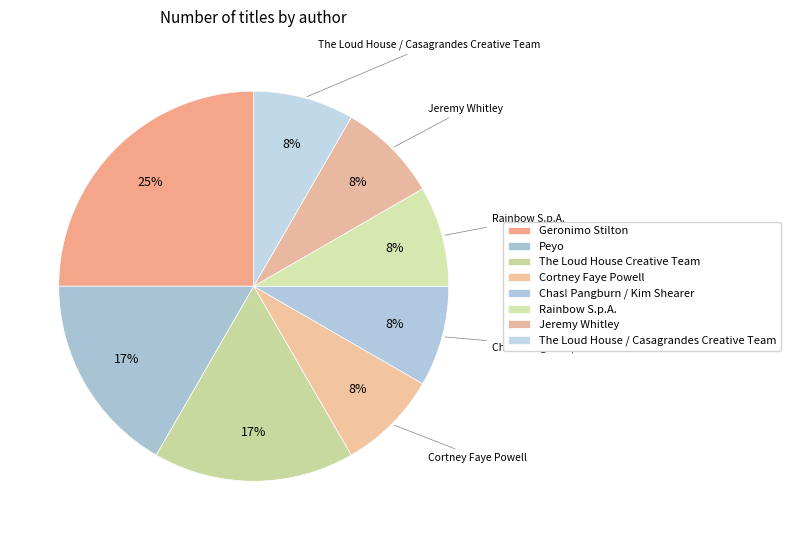

How many slices are in this pie chart?

8